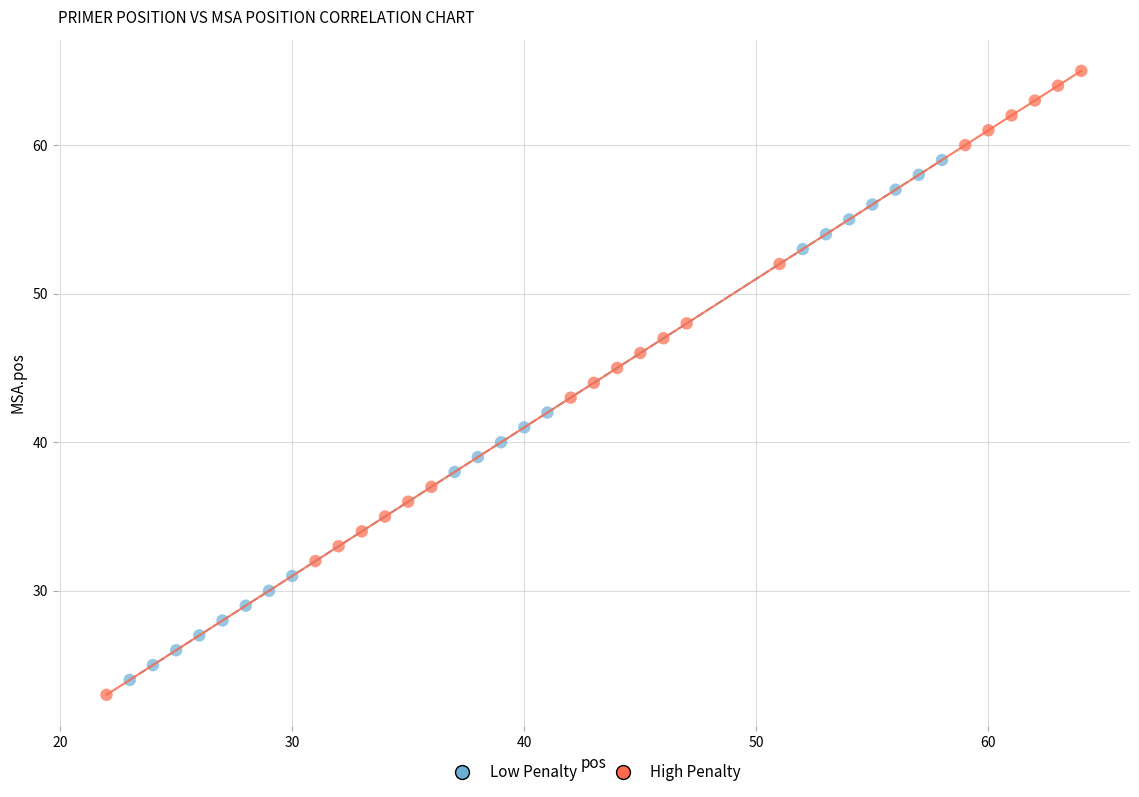

Which series has the widest spread of Y values?

High Penalty